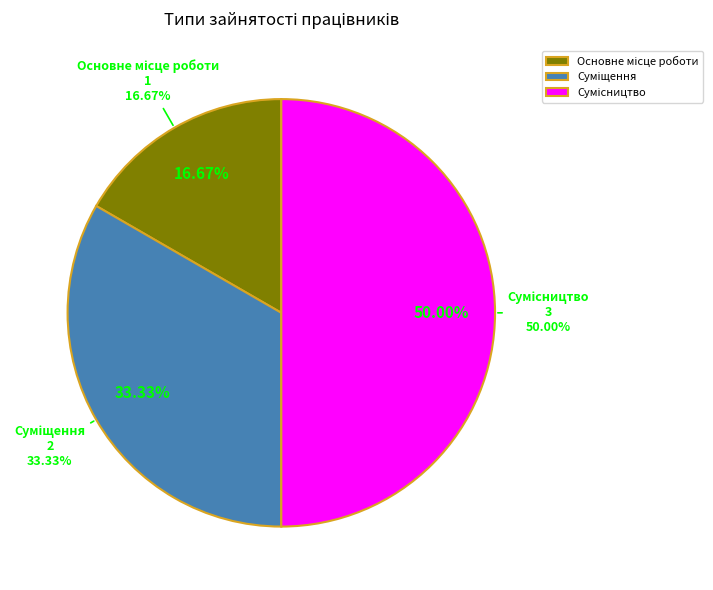

Do Основне місце роботи and Суміщення together represent more than half of the pie?

No